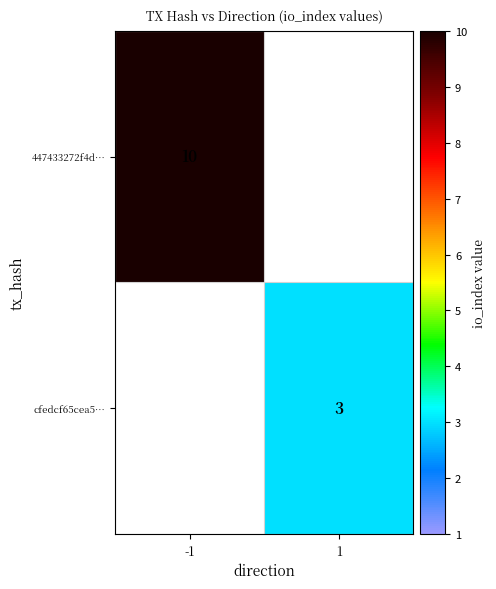

What is the total value across all series at 1?

3